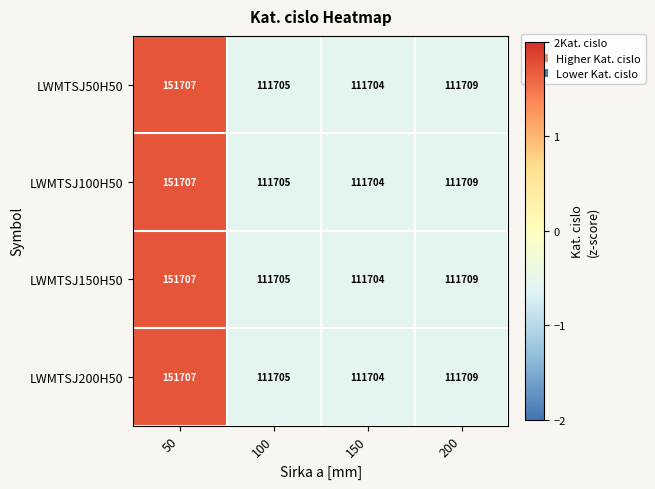

Rank the categories by LWMTSJ100H50 value from lowest to highest.

150, 100, 200, 50